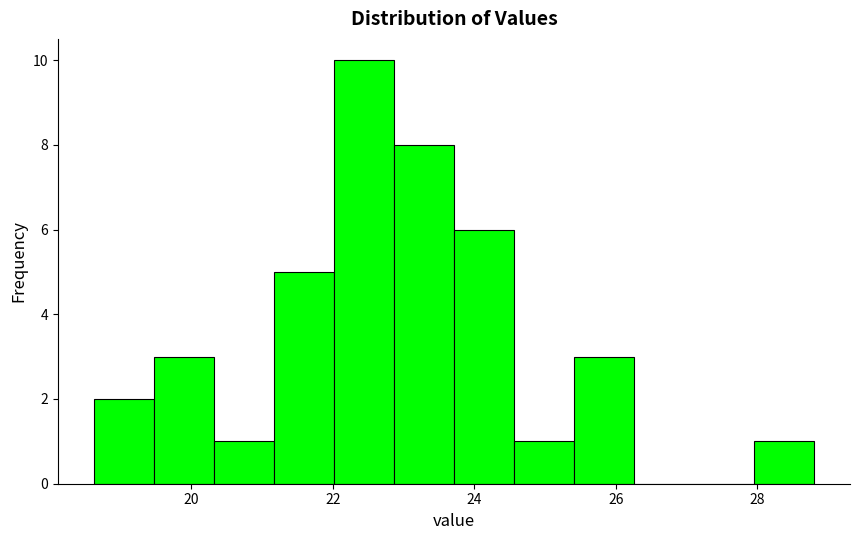

Reading left to right, transcribe this chart: for each bar, give the range it covers on the x-axis and its height. Neither the bar edges nor the heights are printed on the chart, so give them approximately, as read against the axes.

18.6 to 19.4: 2
19.4 to 20.4: 3
20.4 to 21.2: 1
21.2 to 22.0: 5
22.0 to 22.8: 10
22.8 to 23.8: 8
23.8 to 24.6: 6
24.6 to 25.4: 1
25.4 to 26.2: 3
26.2 to 27.2: 0
27.2 to 28.0: 0
28.0 to 28.8: 1